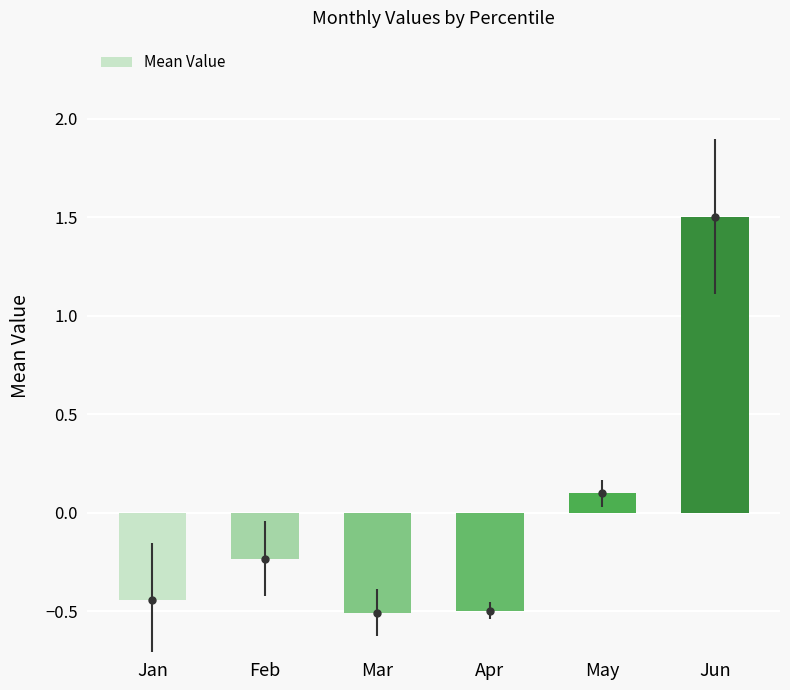

How many bars are there in total?

6